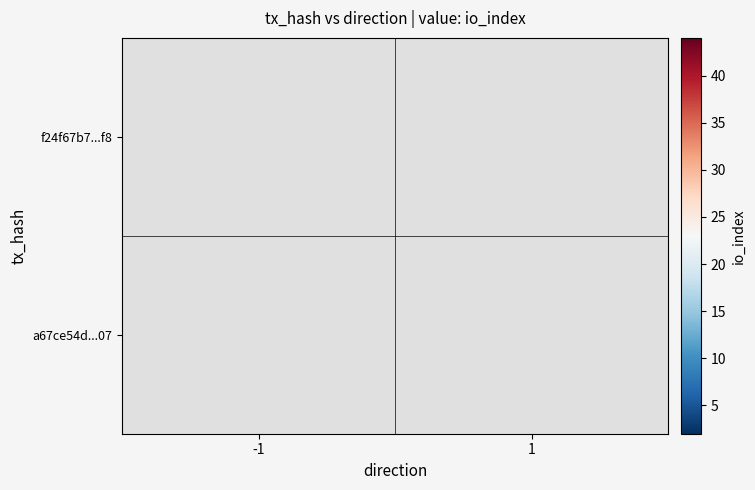

What value does the a67ce54d1161656526414b530f60f1c1f84de07 series have at io_index?

44